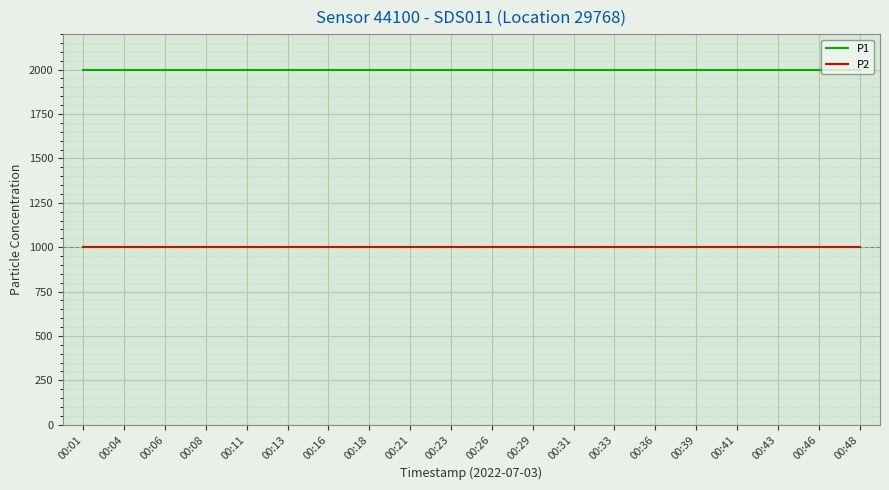

Reading left to right, list all the values displayed in this chart.

P1: 00:01=1999.9	00:04=1999.9	00:06=1999.9	00:08=1999.9	00:11=1999.9	00:13=1999.9	00:16=1999.9	00:18=1999.9	00:21=1999.9	00:23=1999.9	00:26=1999.9	00:29=1999.9	00:31=1999.9	00:33=1999.9	00:36=1999.9	00:39=1999.9	00:41=1999.9	00:43=1999.9	00:46=1999.9	00:48=1999.9
P2: 00:01=999.9	00:04=999.9	00:06=999.9	00:08=999.9	00:11=999.9	00:13=999.9	00:16=999.9	00:18=999.9	00:21=999.9	00:23=999.9	00:26=999.9	00:29=999.9	00:31=999.9	00:33=999.9	00:36=999.9	00:39=999.9	00:41=999.9	00:43=999.9	00:46=999.9	00:48=999.9